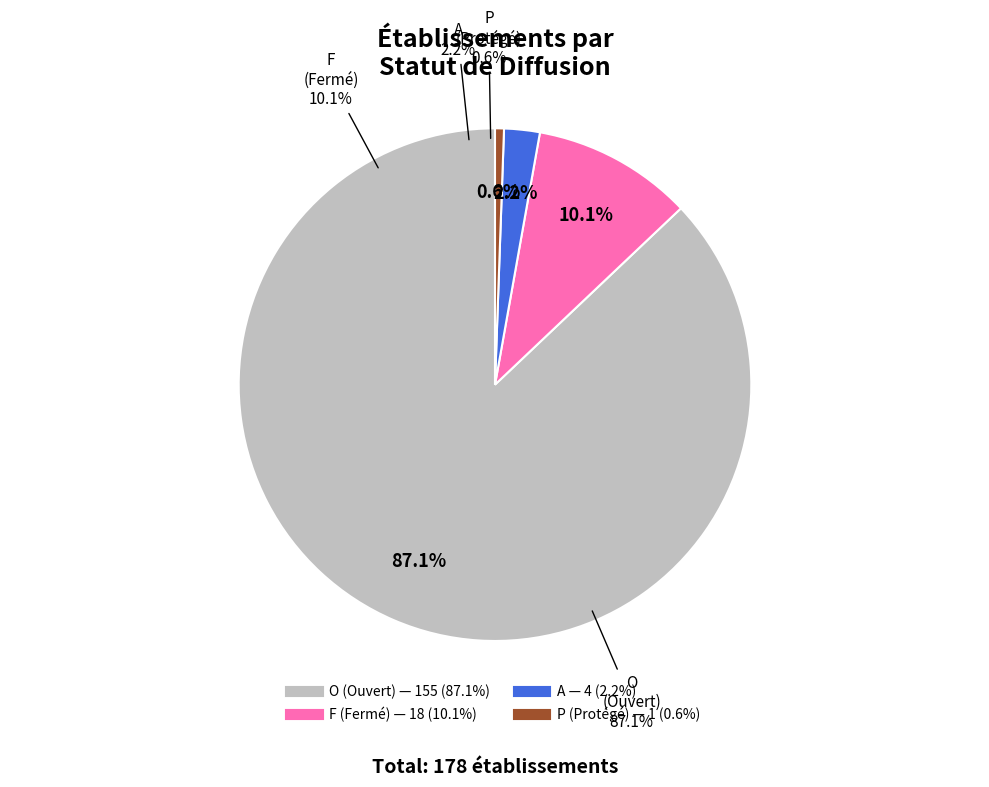

What is the change in value from F to P?

-17